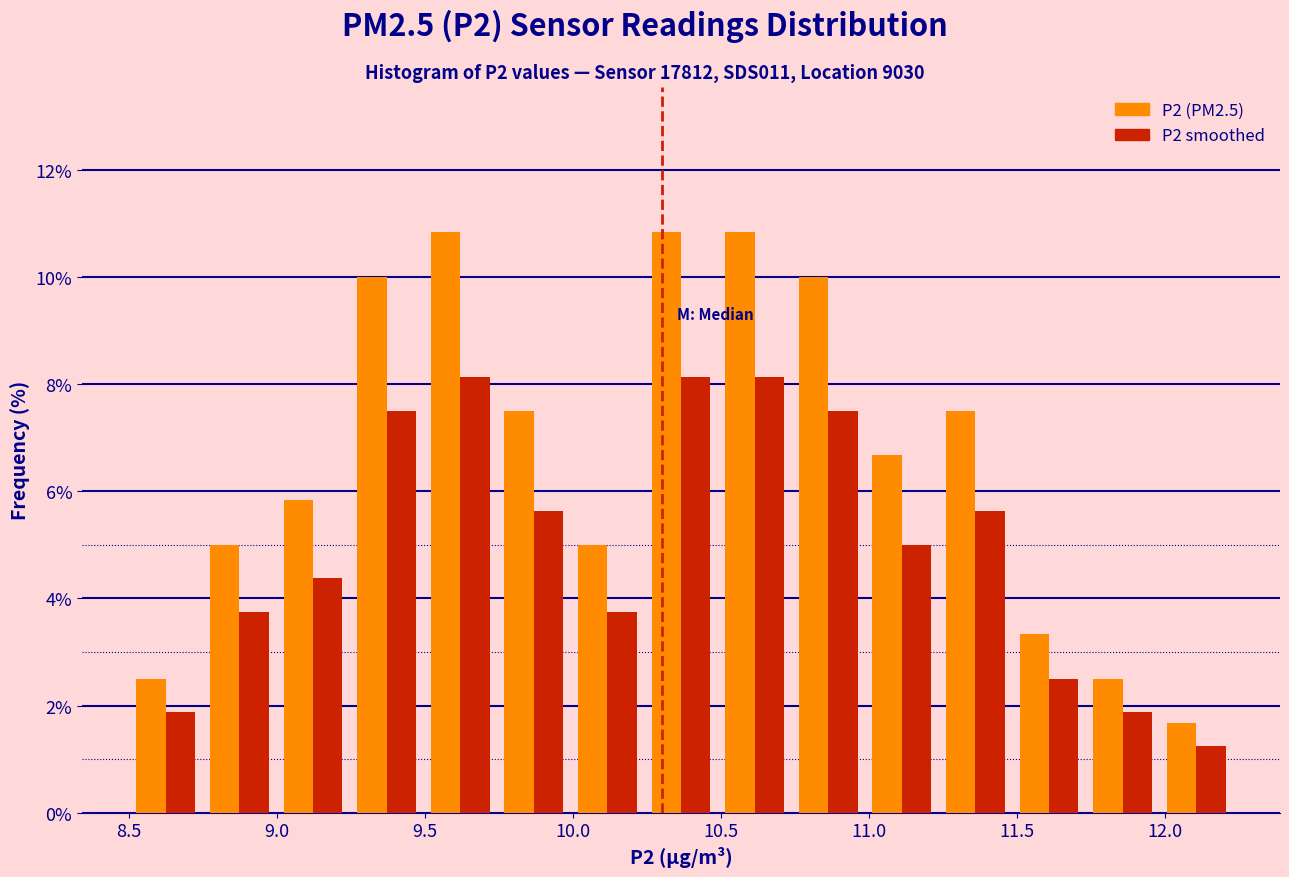

What is the height of the P2 (PM2.5) bar covering 9.00 to 9.25 on the x-axis? Neither the bar edges nor the heights are printed on the chart, so give them approximately, as read against the axes.

5.8